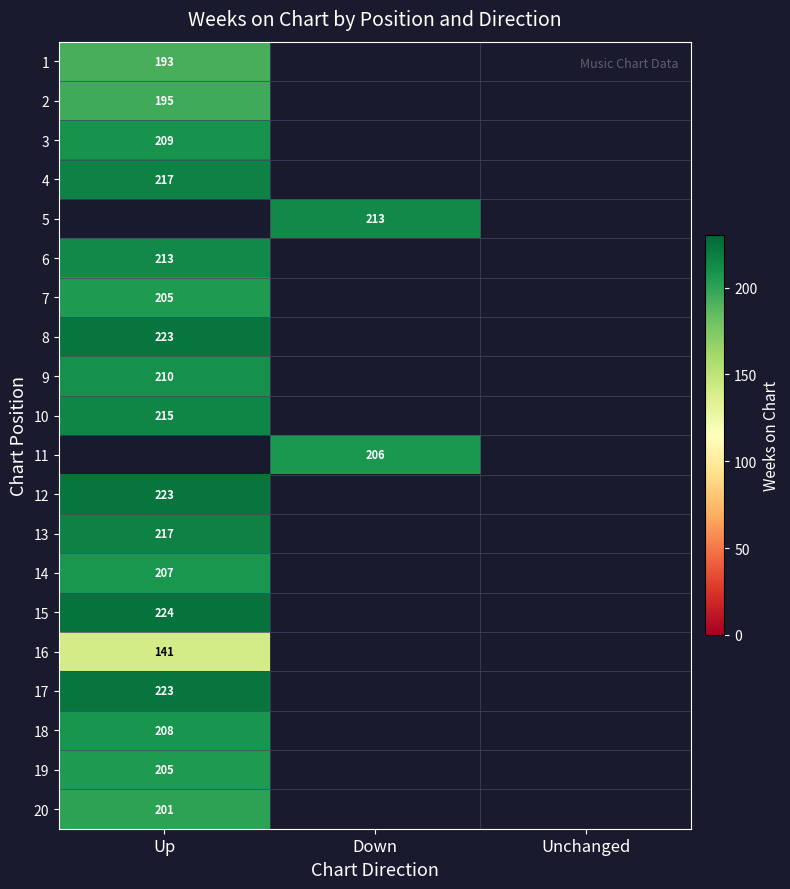

True or false: 17 has a value of 290 at Up.

False